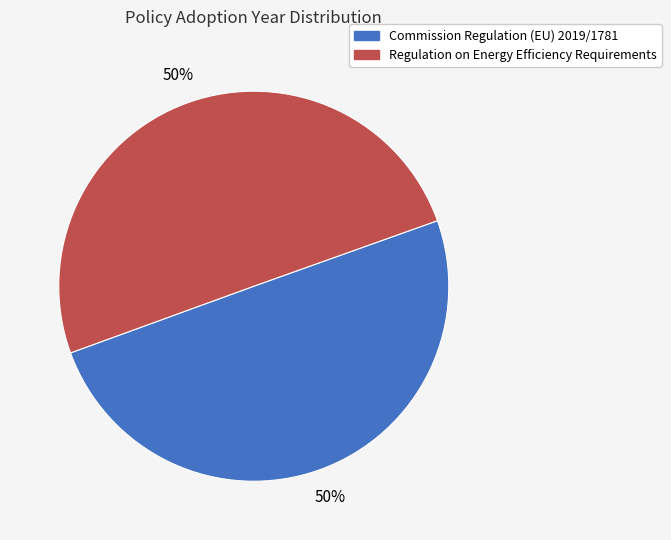

Count the number of slices in the pie.

2